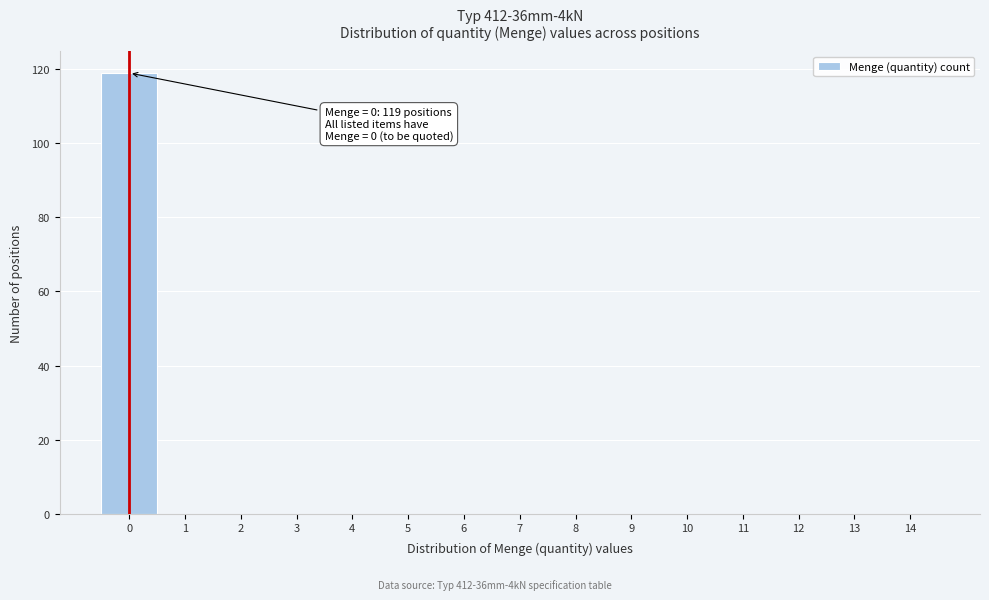

Reading left to right, extract all data points from this chart.

0=119	1=0	2=0	3=0	4=0	5=0	6=0	7=0	8=0	9=0	10=0	11=0	12=0	13=0	14=0